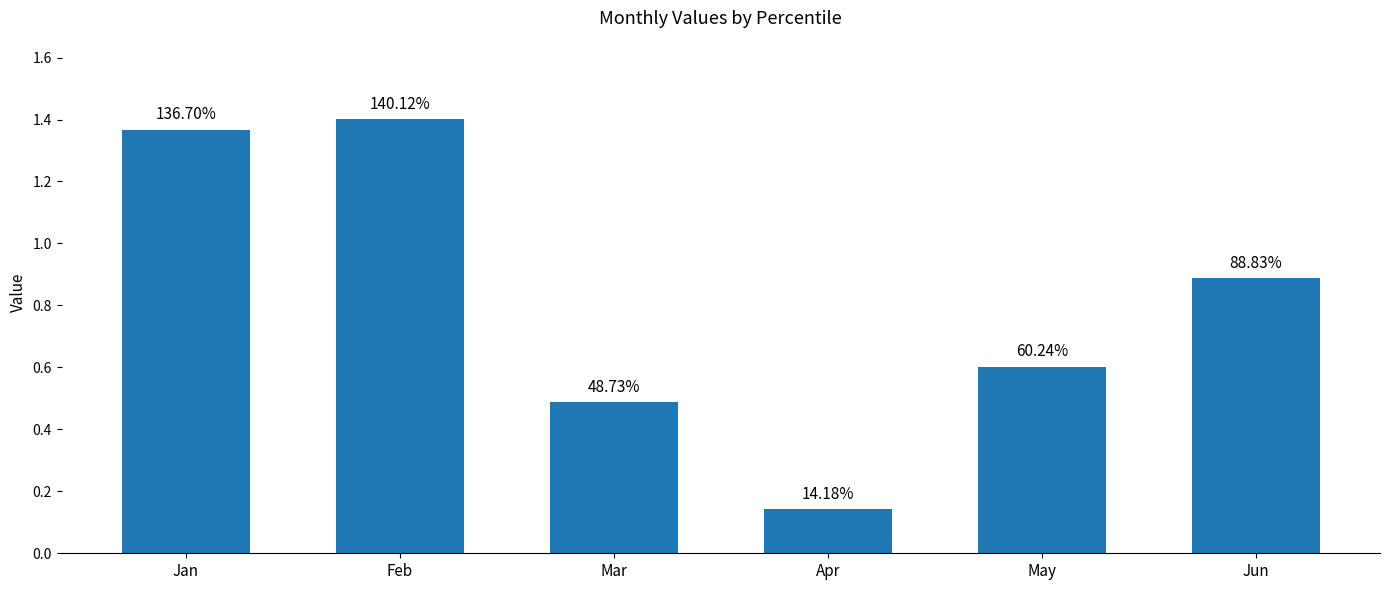

The chart shows a value of 0.3 at Jun. True or false?

False